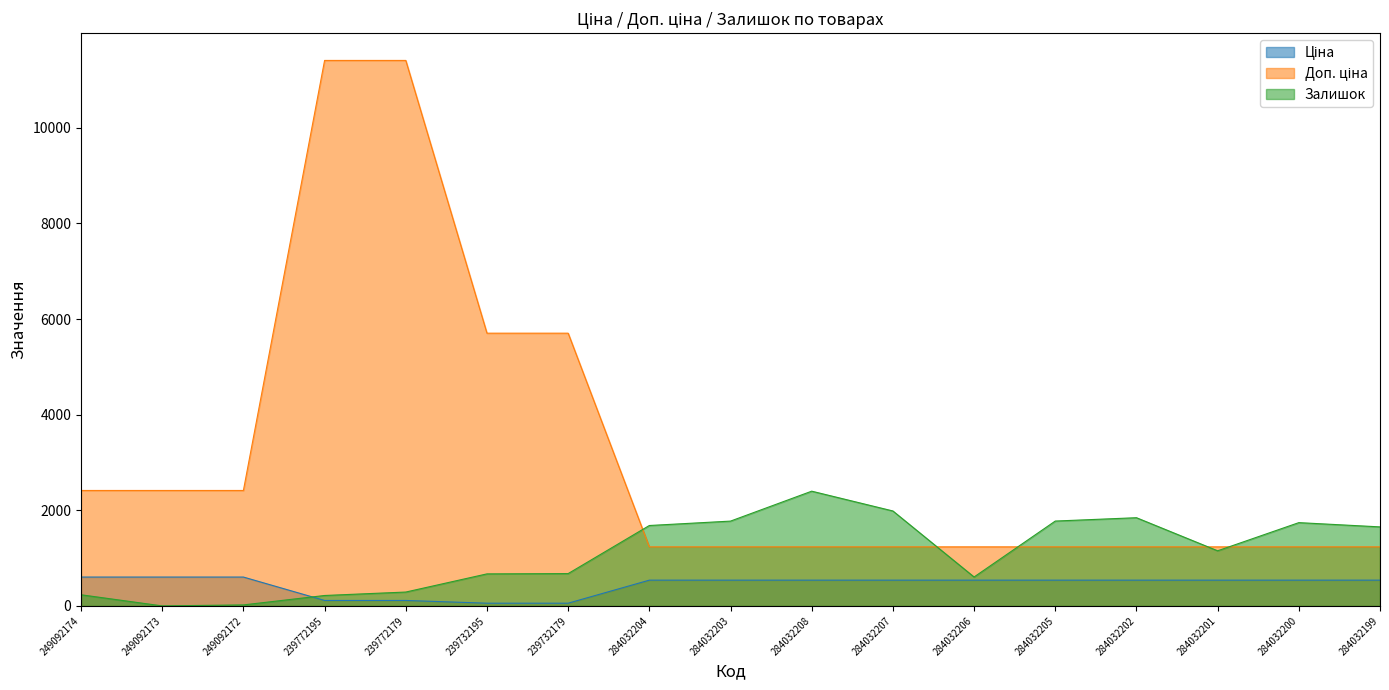

In Залишок, how many points are higher than both neighbors (excluding endpoints)?

3